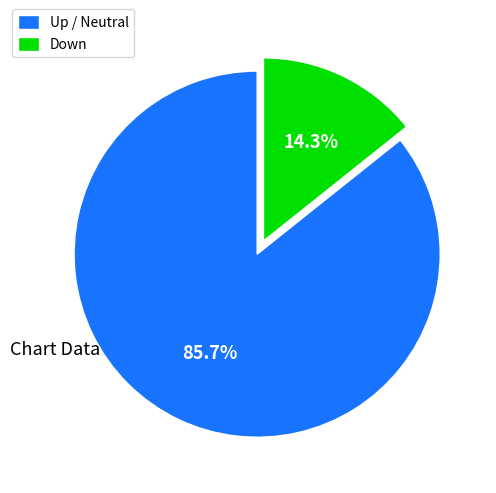

Rank the categories by value from highest to lowest.

Up / Neutral, Down